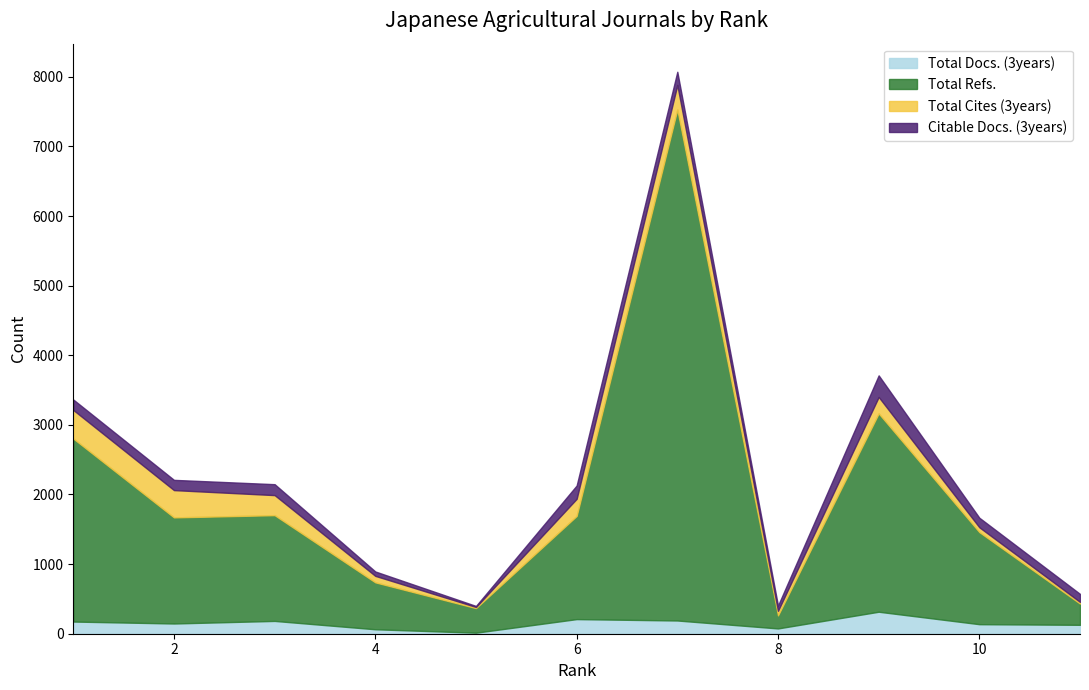

Which series has the largest range (max minus min)?

Total Refs.